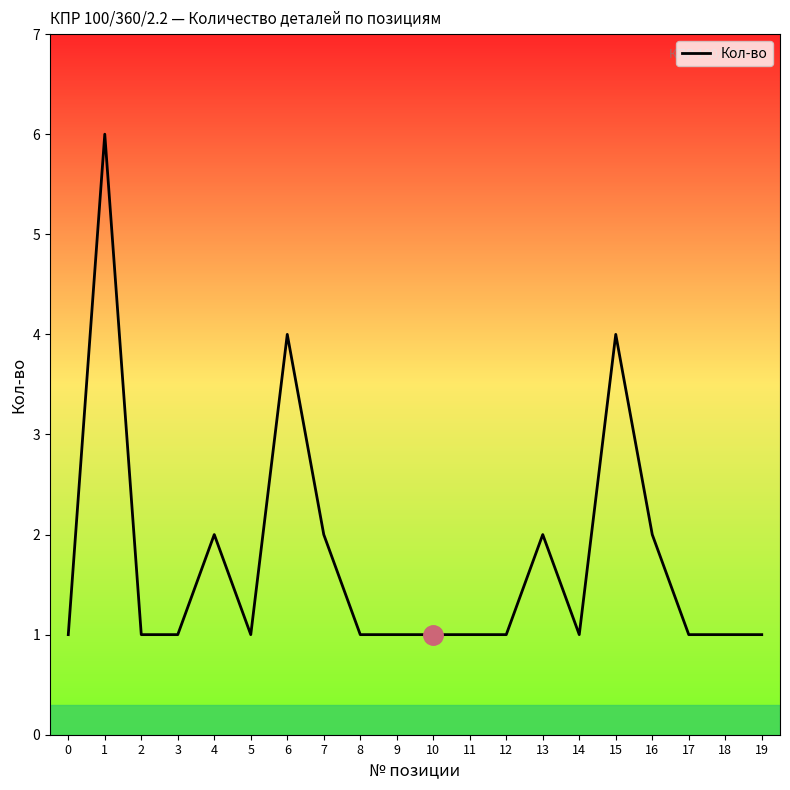

Count the values in the range 1 to 2.

17